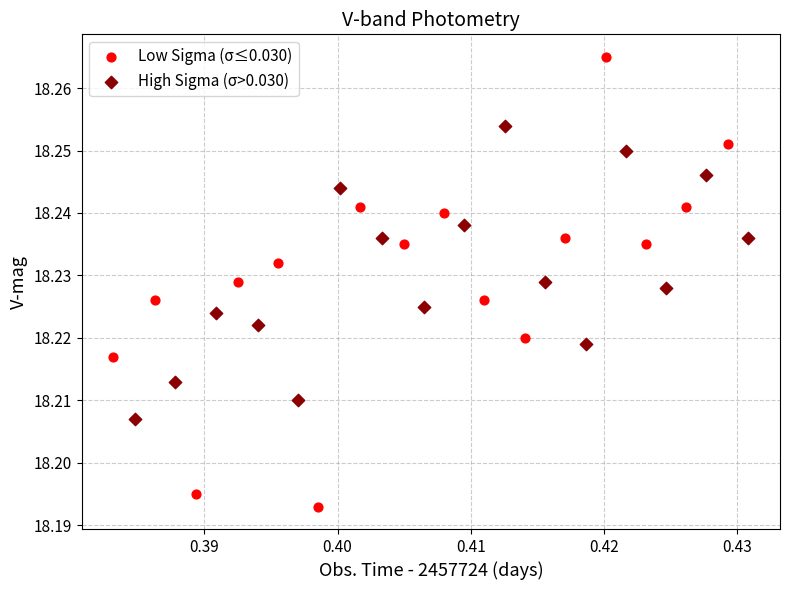

Which series reaches the minimum Y coordinate?

Low Sigma (σ≤0.030)